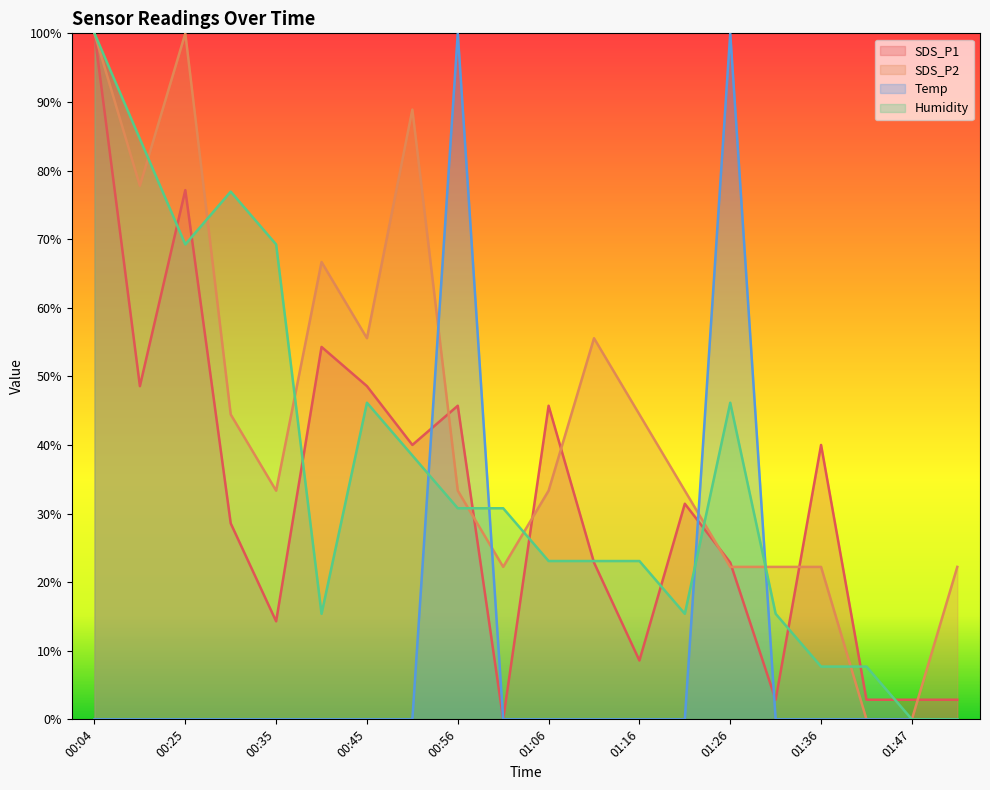

What are all the series names shown in the legend?

SDS_P1, SDS_P2, Temp, Humidity